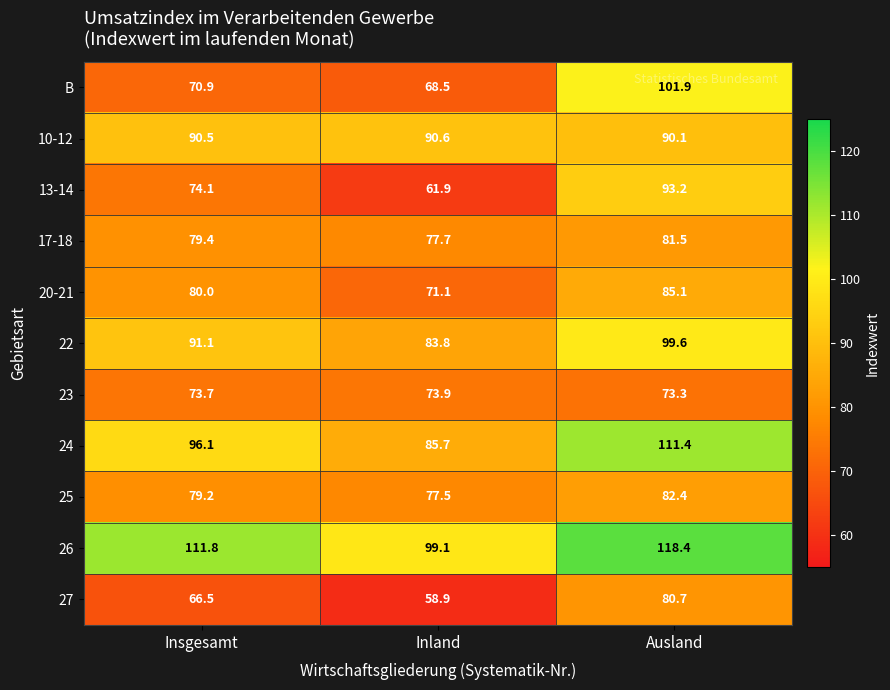

Is it true that B equals 68.5 at Inland?

True